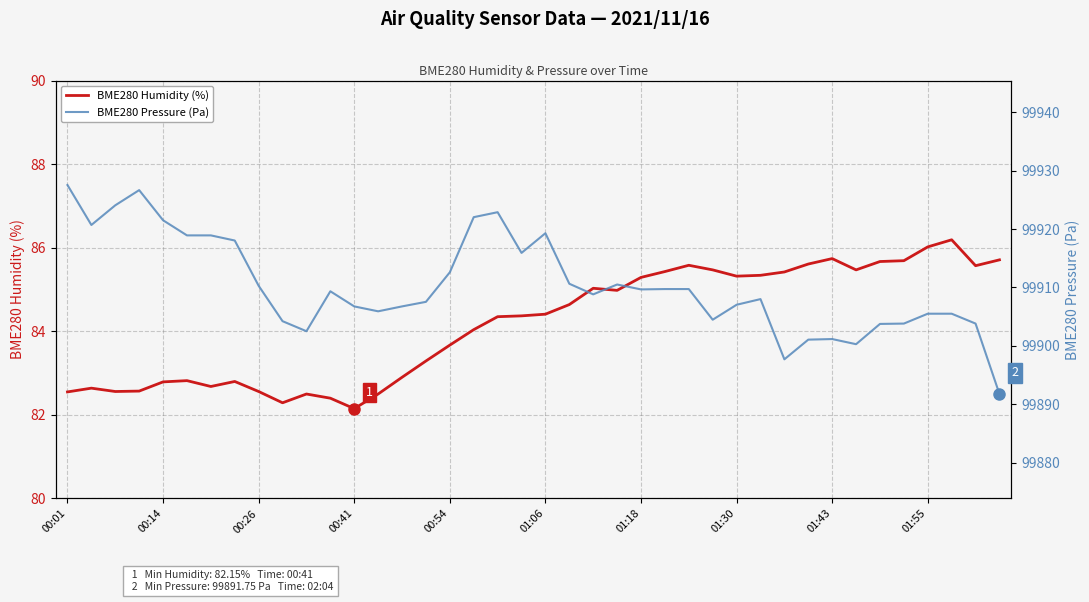

How many categories are shown in the chart?

40